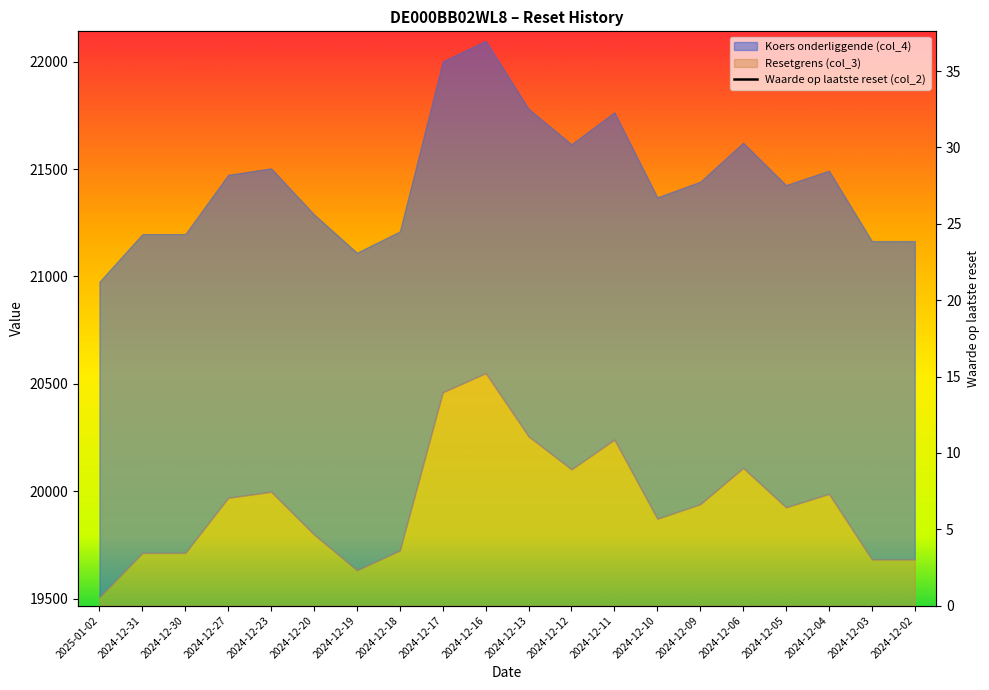

True or false: the data has more than 0 interior local peaks.

True